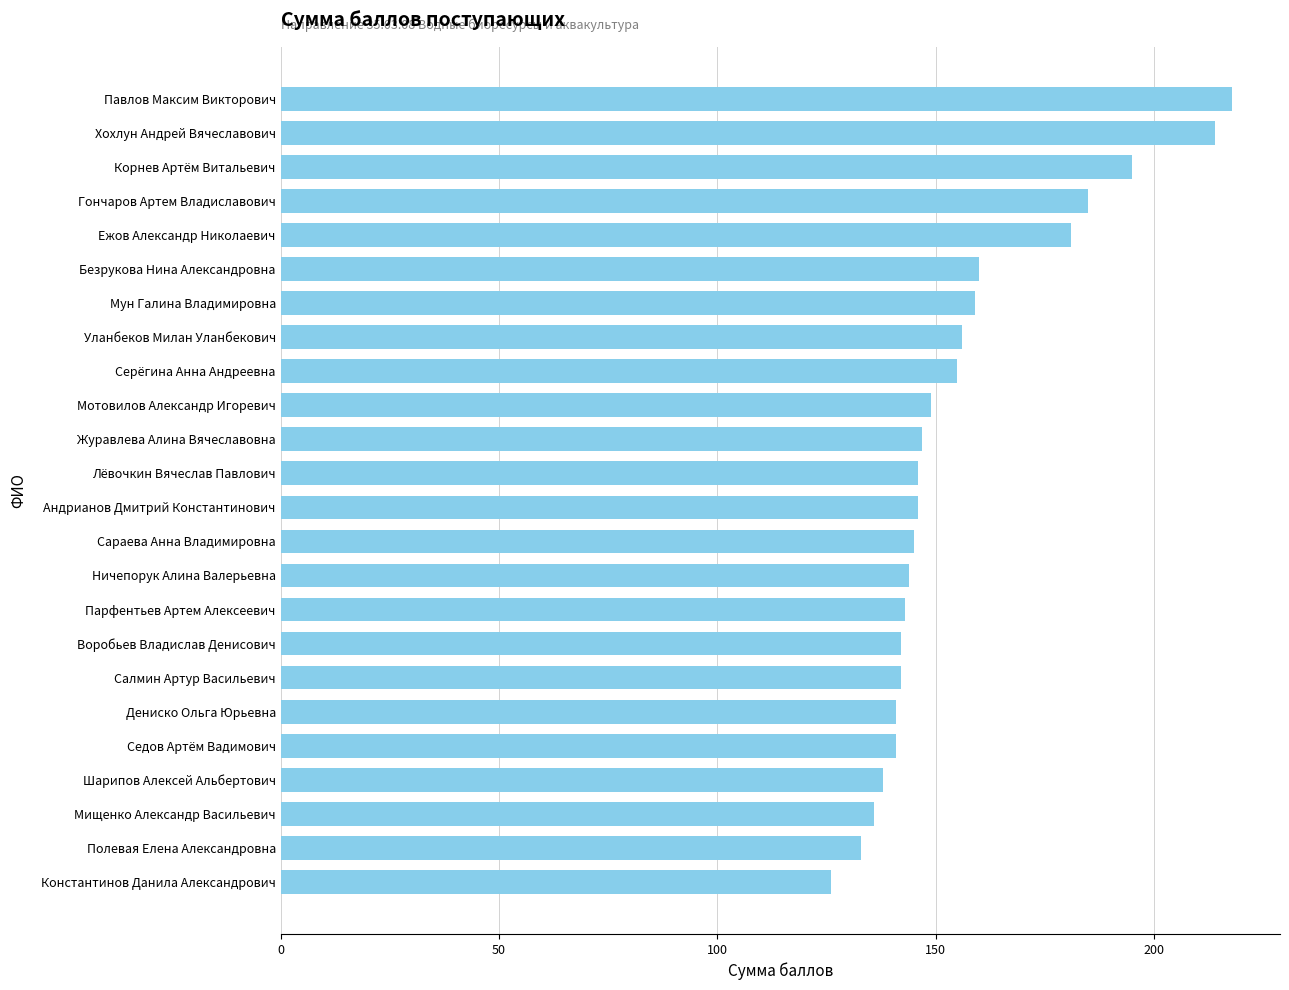

What is the difference between the maximum and minimum values?

92